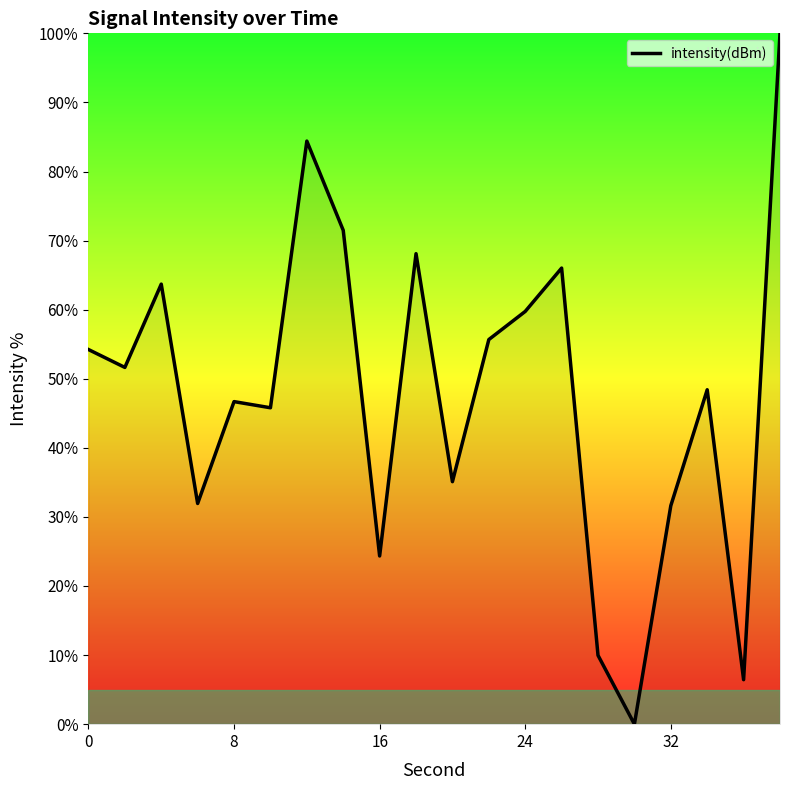

What is the difference between the maximum and minimum values?

100.0